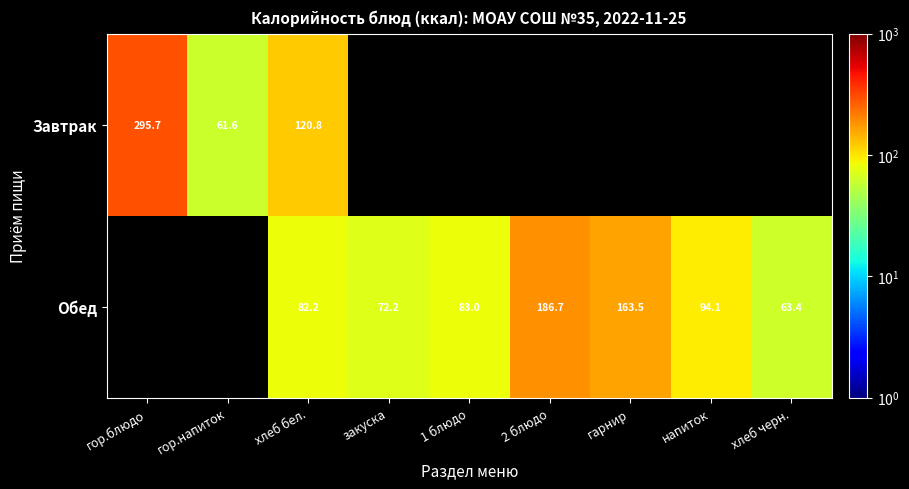

Is the value of Обед at 1 блюдо greater than the value of Завтрак at гор.блюдо?

No